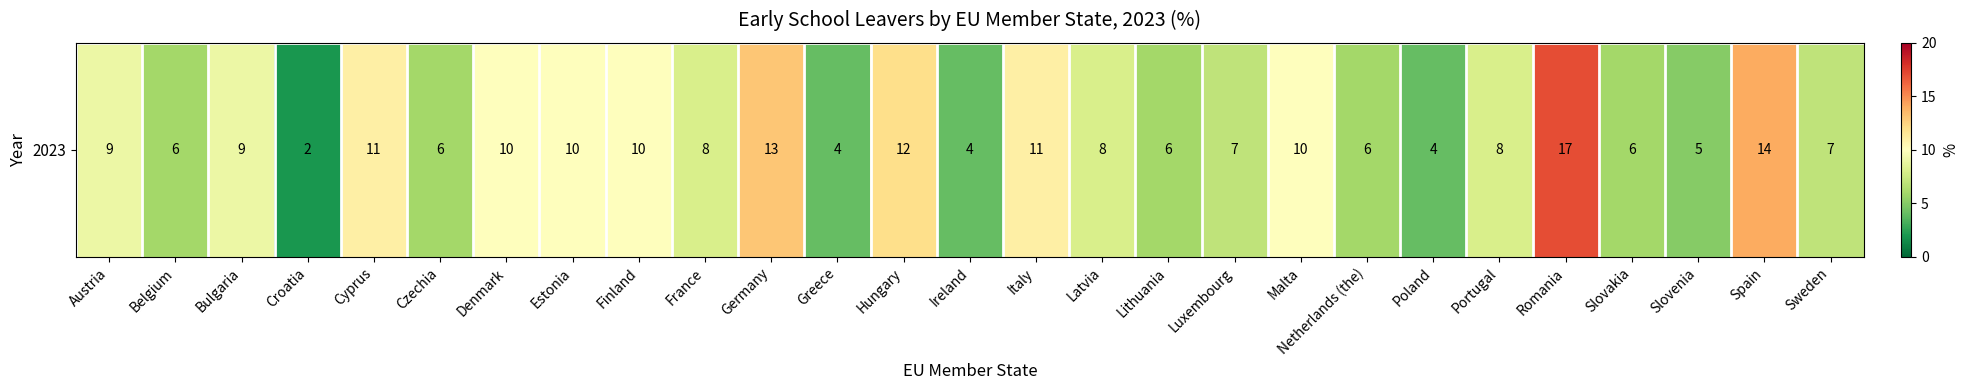

Reading left to right, extract all data points from this chart.

Austria=9	Belgium=6	Bulgaria=9	Croatia=2	Cyprus=11	Czechia=6	Denmark=10	Estonia=10	Finland=10	France=8	Germany=13	Greece=4	Hungary=12	Ireland=4	Italy=11	Latvia=8	Lithuania=6	Luxembourg=7	Malta=10	Netherlands (the)=6	Poland=4	Portugal=8	Romania=17	Slovakia=6	Slovenia=5	Spain=14	Sweden=7